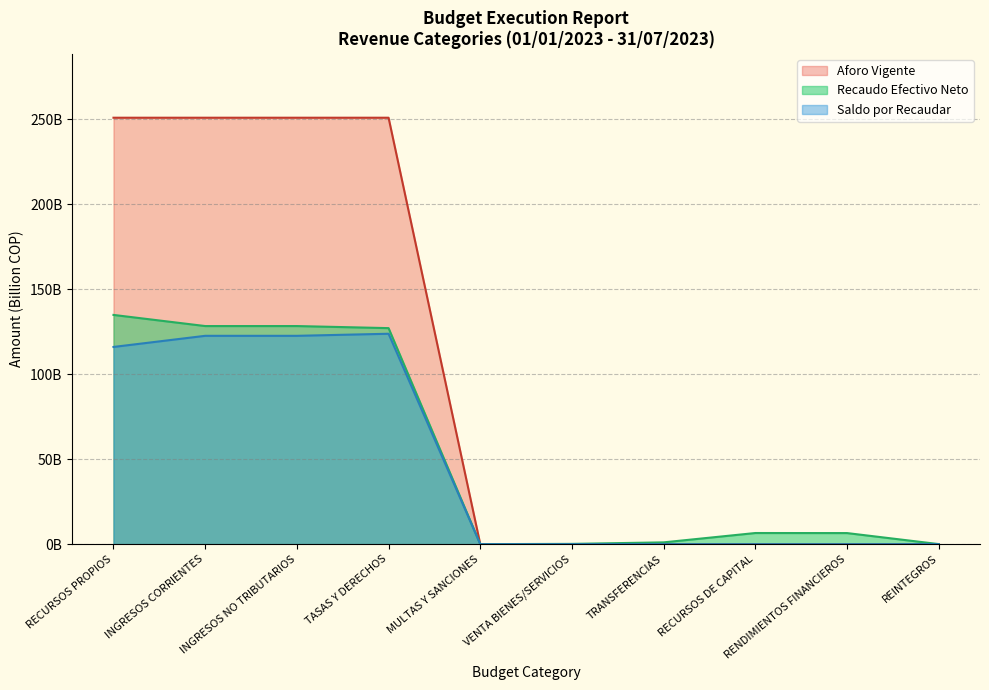

What are all the series names shown in the legend?

Aforo Vigente, Recaudo Efectivo Neto, Saldo por Recaudar